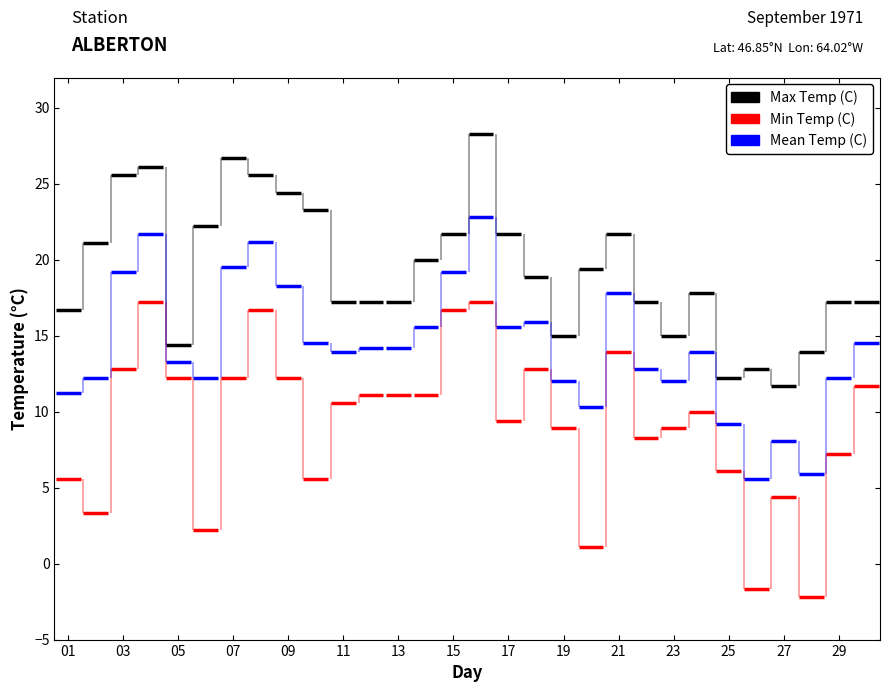

True or false: Mean Temp (C) has a value of 19.4 at 23.

False